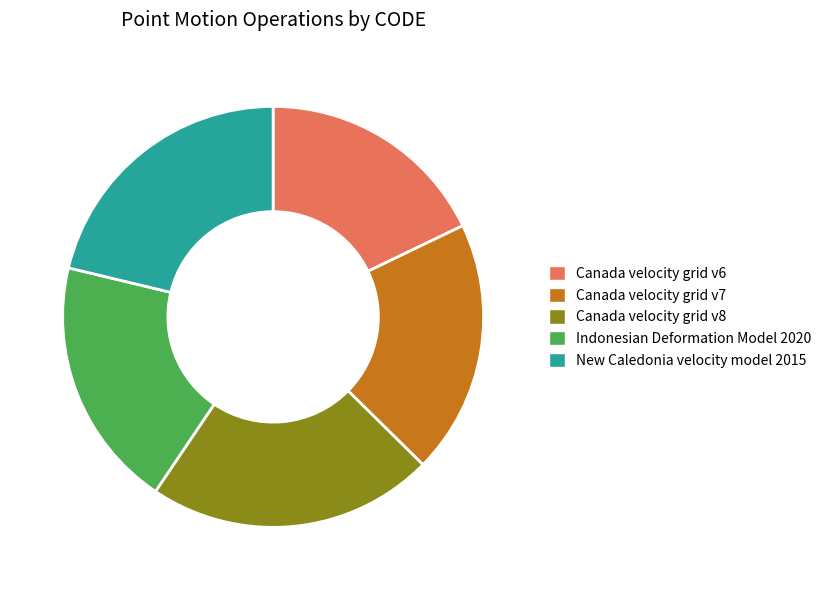

Is it true that Canada velocity grid v8 is 30% of the pie?

False